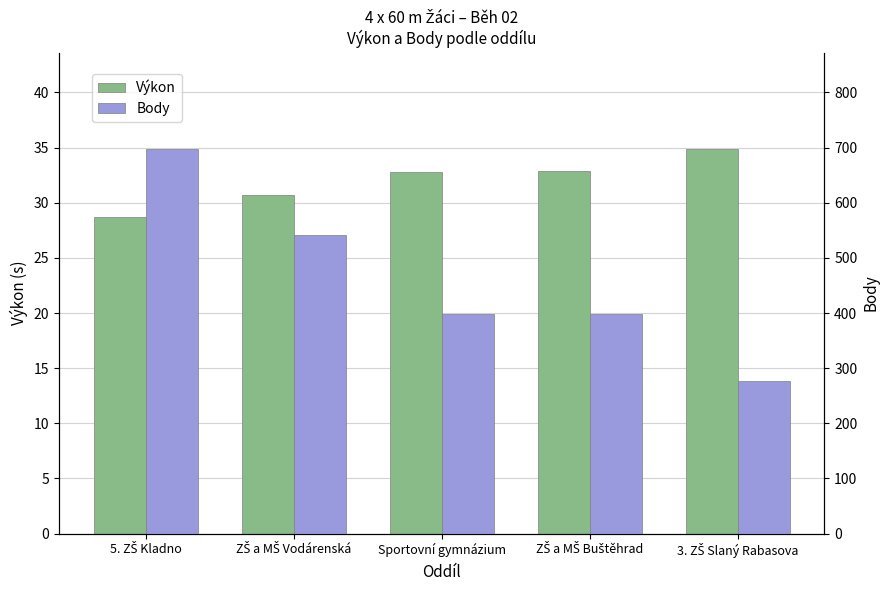

What is the label of the 2nd bar from the left?

ZŠ a MŠ Vodárenská